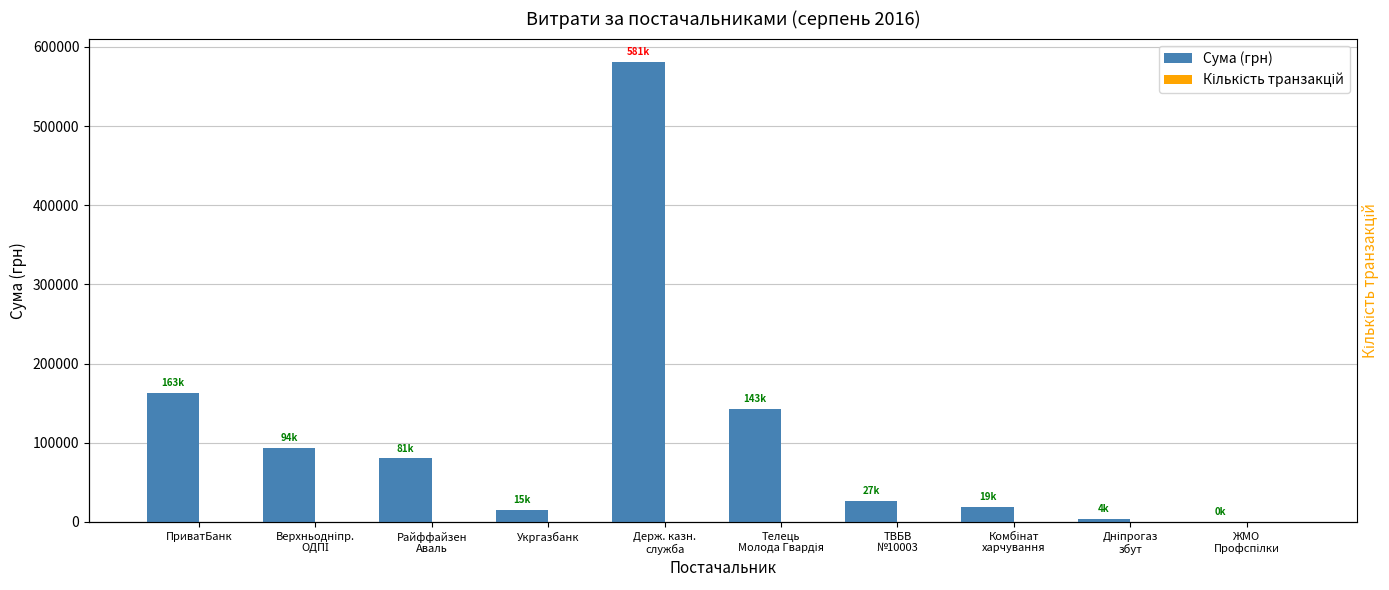

At which label does Кількість транзакцій reach its peak?

ПриватБанк